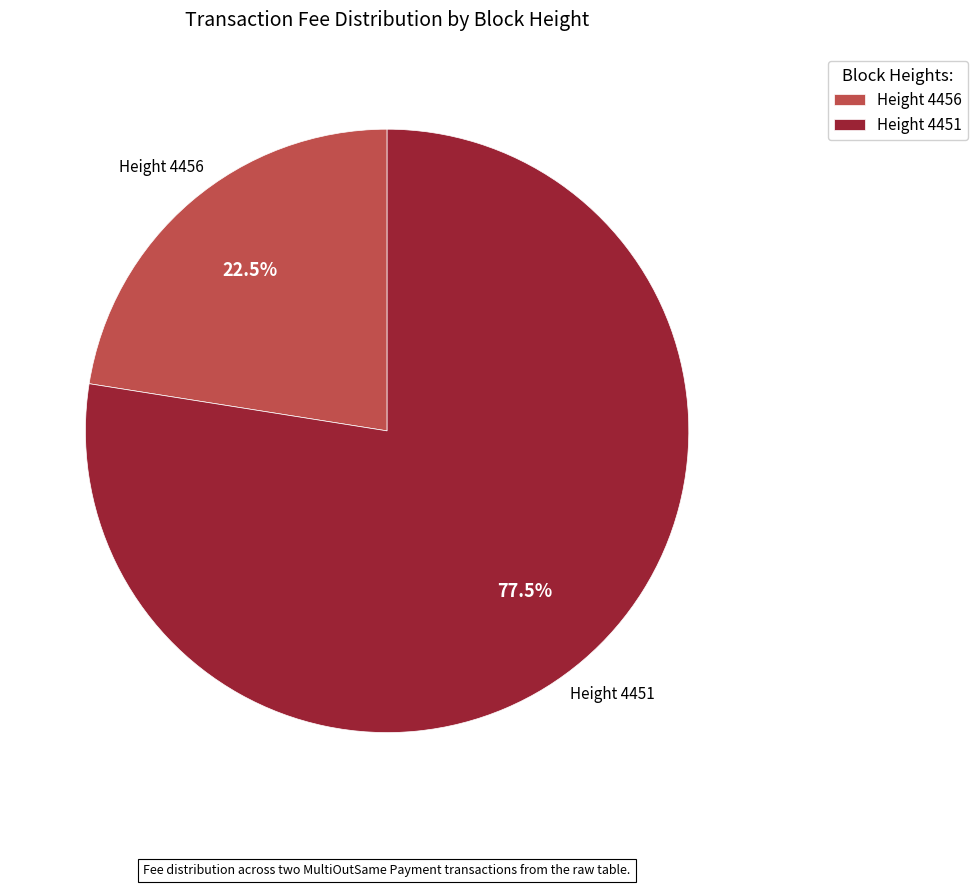

Which slice represents more than half of the pie?

Height 4451